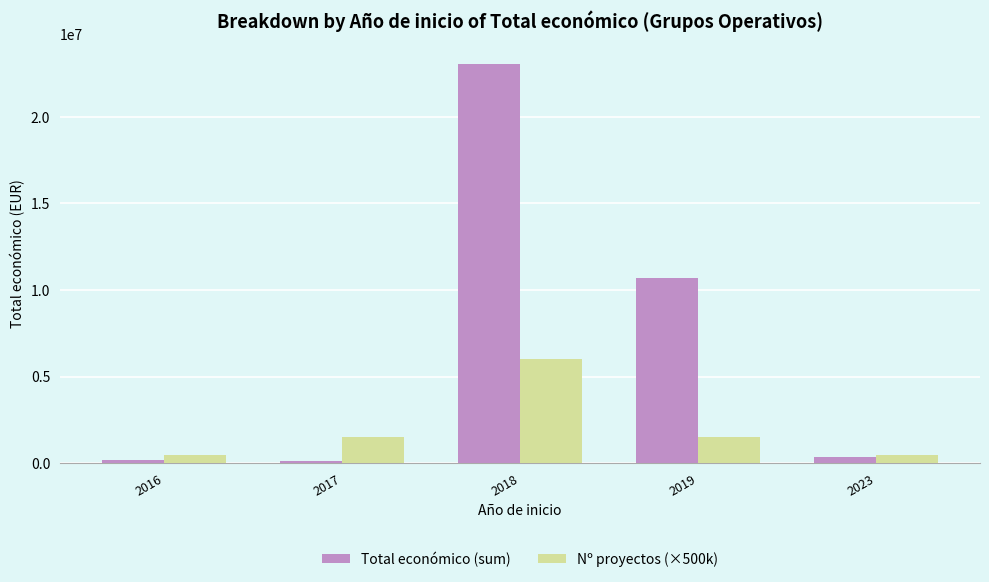

Read the Nº proyectos (×500k) value at 2018.

6000000